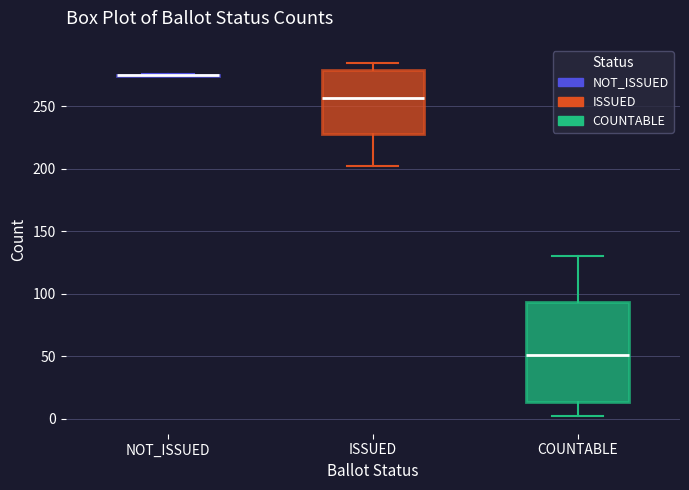

Reading left to right, transcribe this box plot: for each box, give where its median line is, the range the box spans, and where its two whiskers end, as read against the y-axis. The values are not printed on the chart, so give them approximately, as read against the axis.

NOT_ISSUED: box collapsed to a line at 275, whiskers 275 to 275
ISSUED: median 255, box 230 to 280, whiskers 200 to 285
COUNTABLE: median 50, box 15 to 95, whiskers 0 to 130